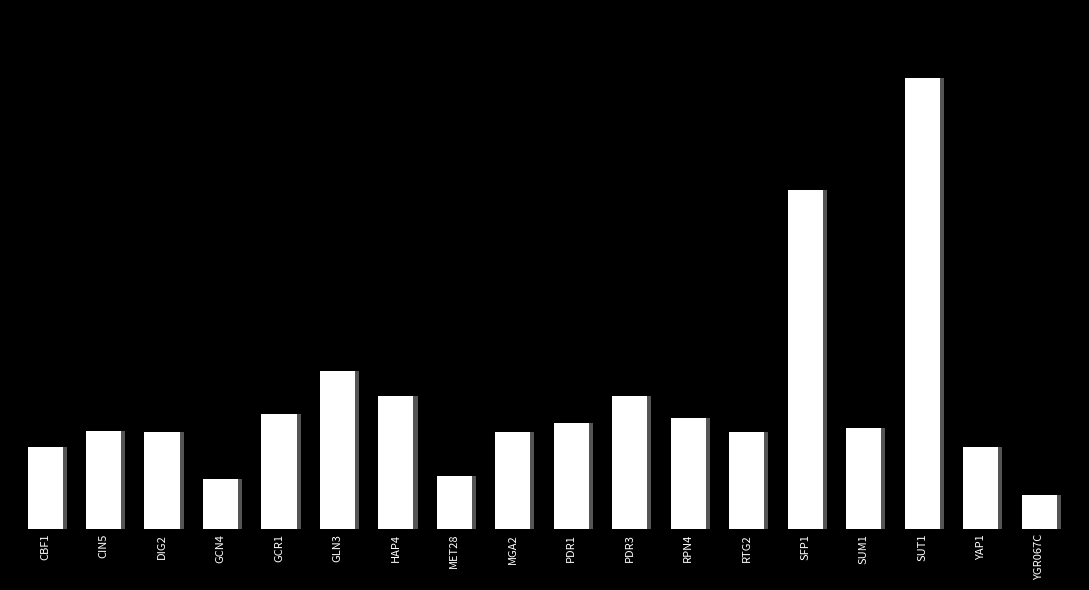

The value at HAP4 is 0.1. True or false?

False